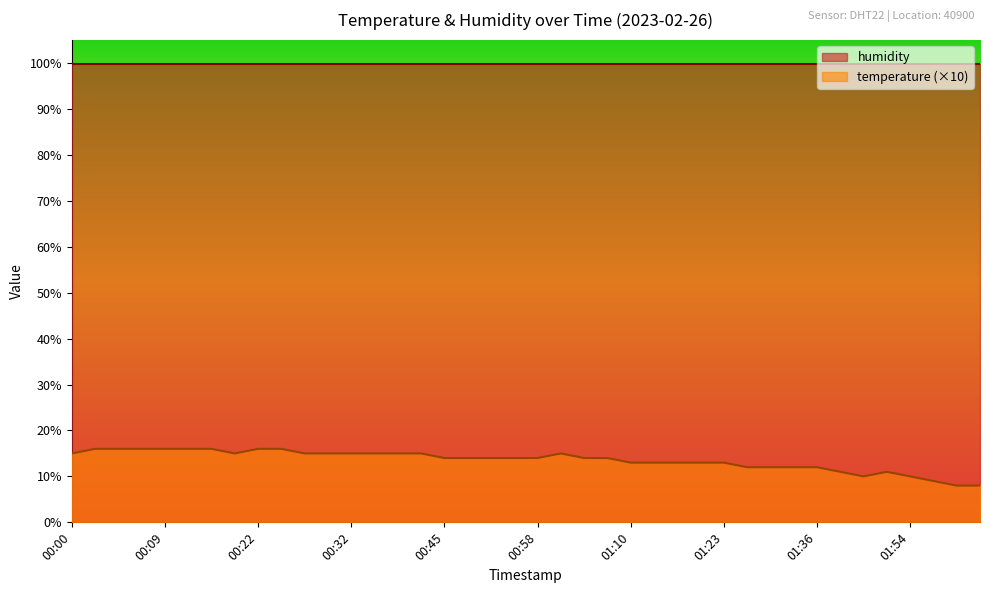

The chart shows a value of 10 at 00:25. True or false?

False